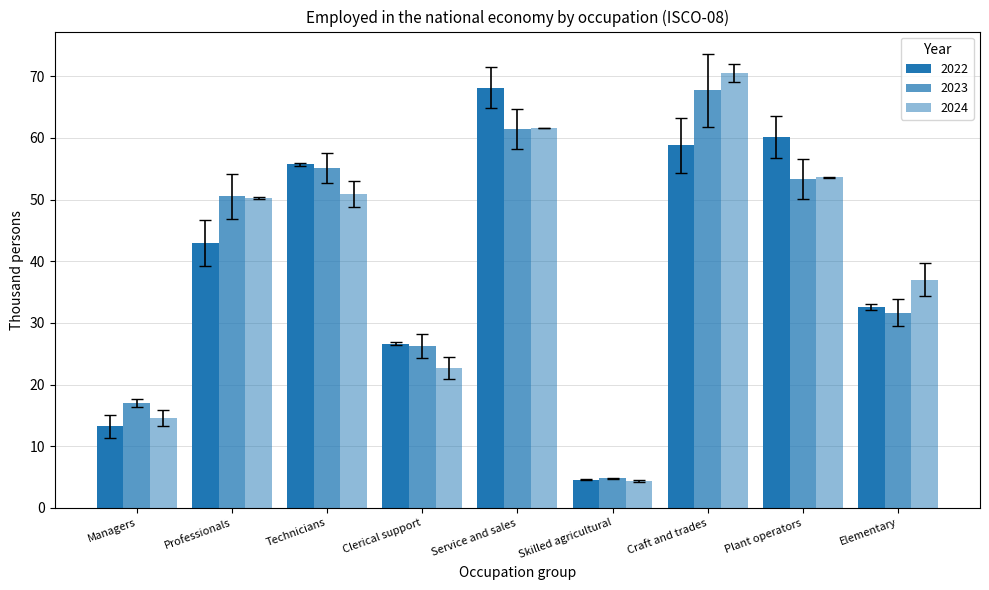

At which label does 2024 first exceed 50?

Professionals